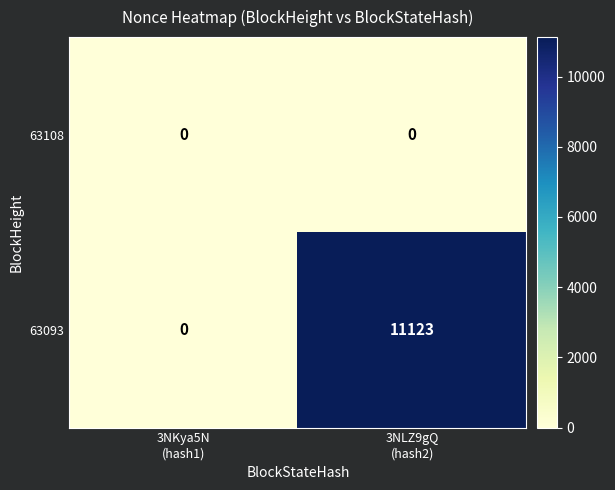

Count the number of data series in this chart.

2